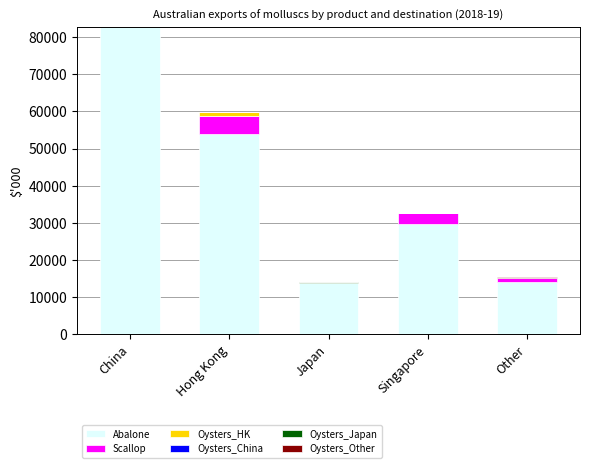

Which category has the highest value in the Abalone series?

China